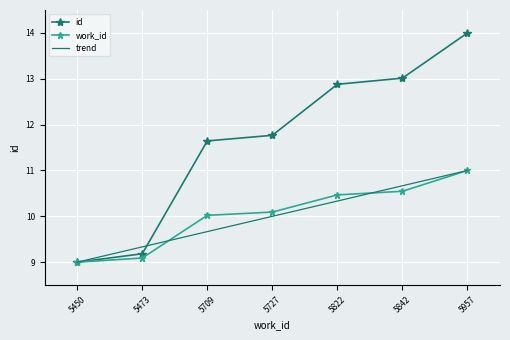

What is the highest value of the id series?

14.0